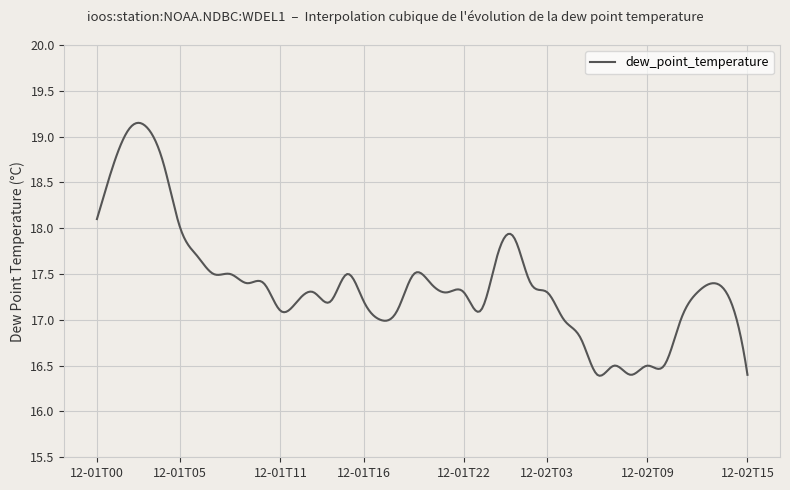

Does the chart have visible grid lines?

Yes